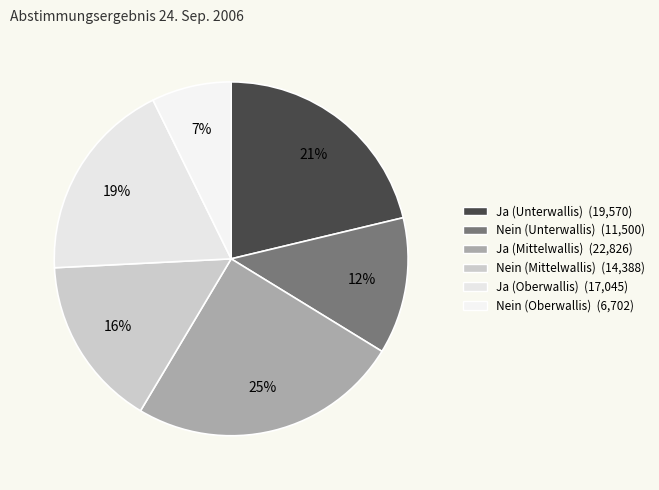

What portion of the pie excludes Nein (Mittelwallis)?

84.4%